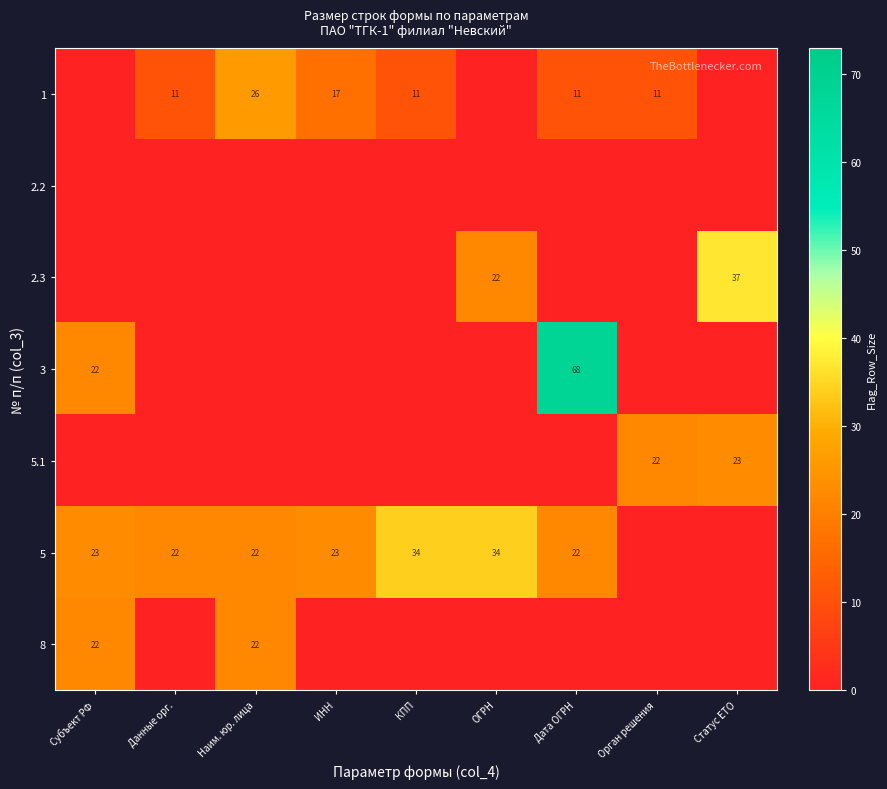

Which has a higher value, Наим. юр. лица or Орган решения?

Наим. юр. лица